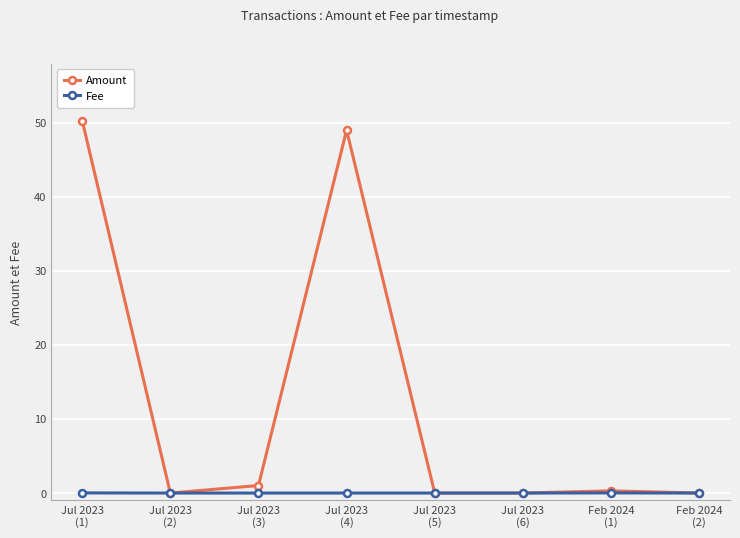

Which series has the largest total across all categories?

Amount